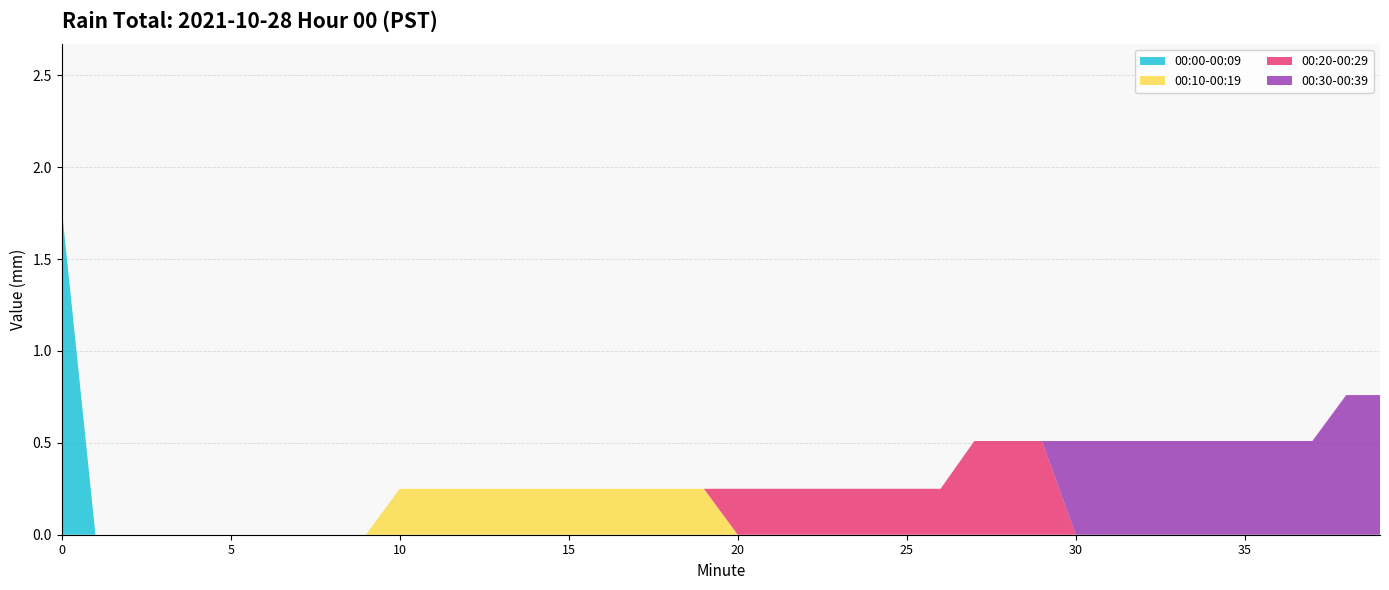

Reading right to left, transcribe all the data shown in this chart.

00:00-00:09: 0.0	0.0	0.0	0.0	0.0	0.0	0.0	0.0	0.0	1.8
00:10-00:19: 0.2	0.2	0.2	0.2	0.2	0.2	0.2	0.2	0.2	0.2
00:20-00:29: 0.5	0.5	0.5	0.2	0.2	0.2	0.2	0.2	0.2	0.2
00:30-00:39: 0.8	0.8	0.5	0.5	0.5	0.5	0.5	0.5	0.5	0.5